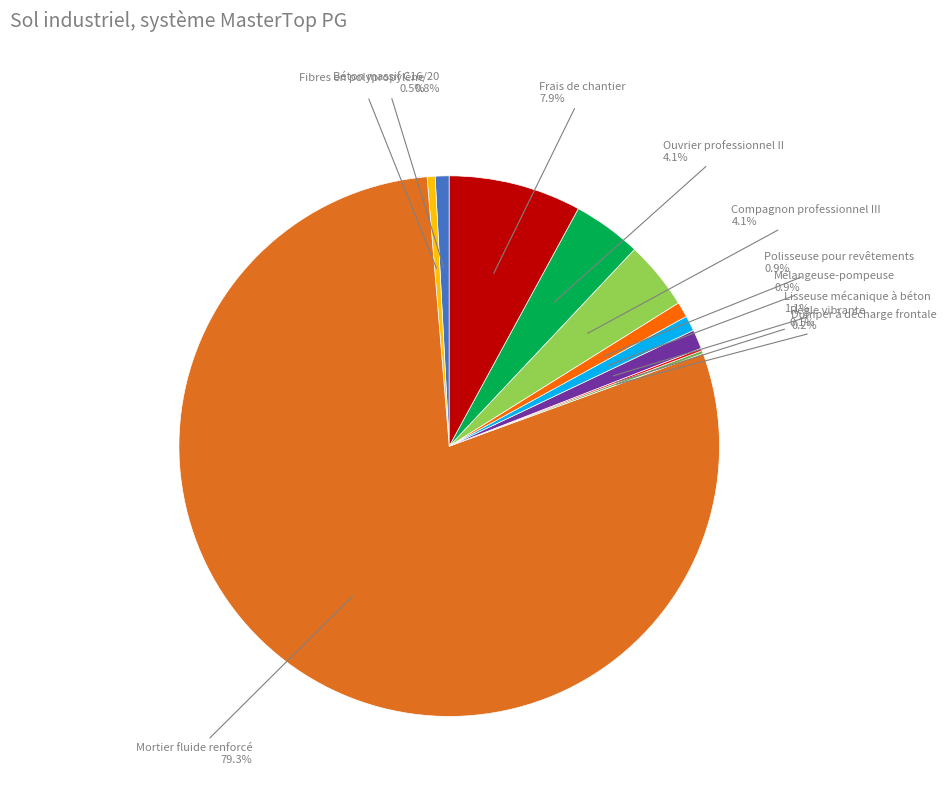

Does any single category account for the majority?

Yes